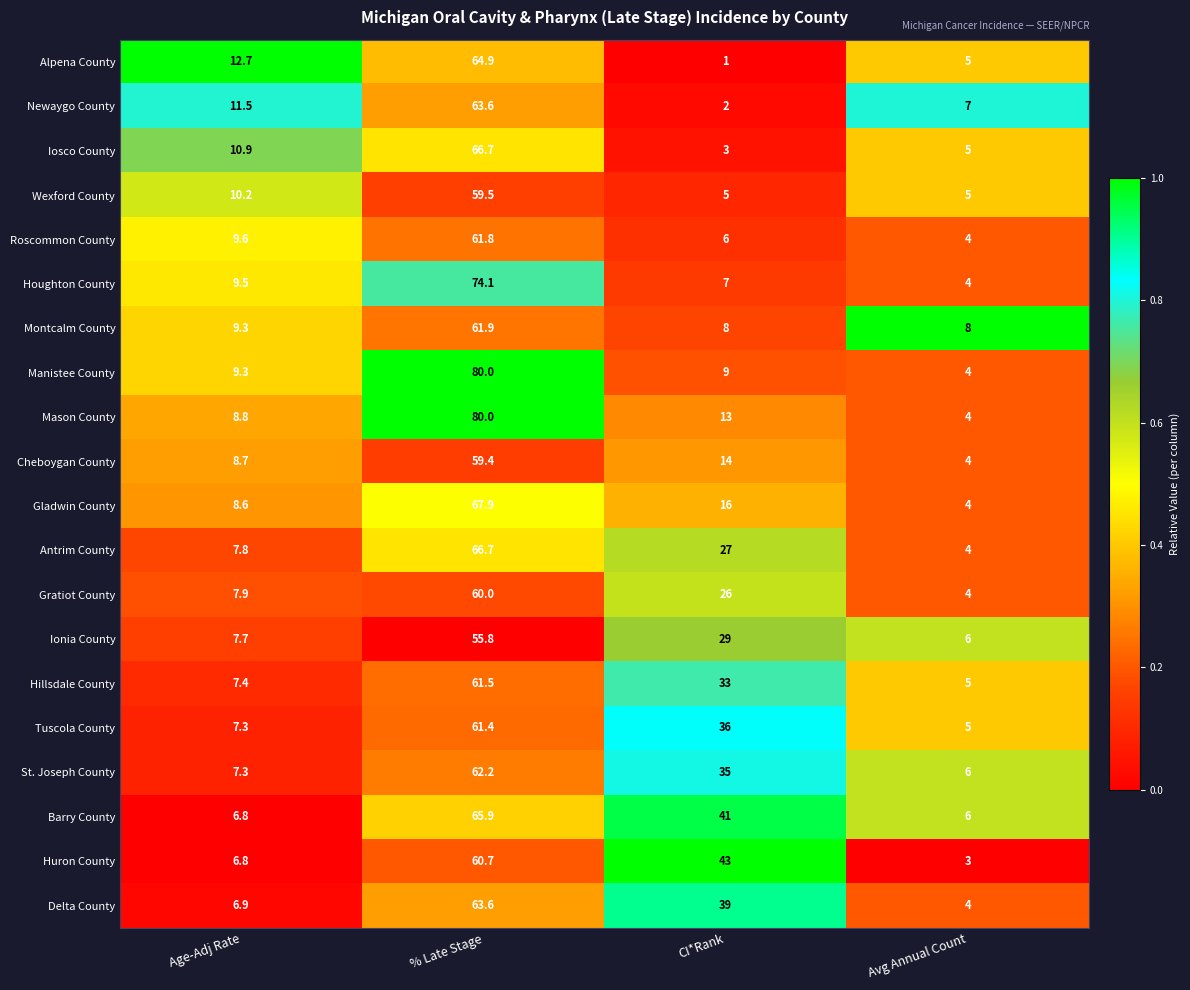

True or false: Hillsdale County has a value of 5.0 at Avg Annual Count.

True